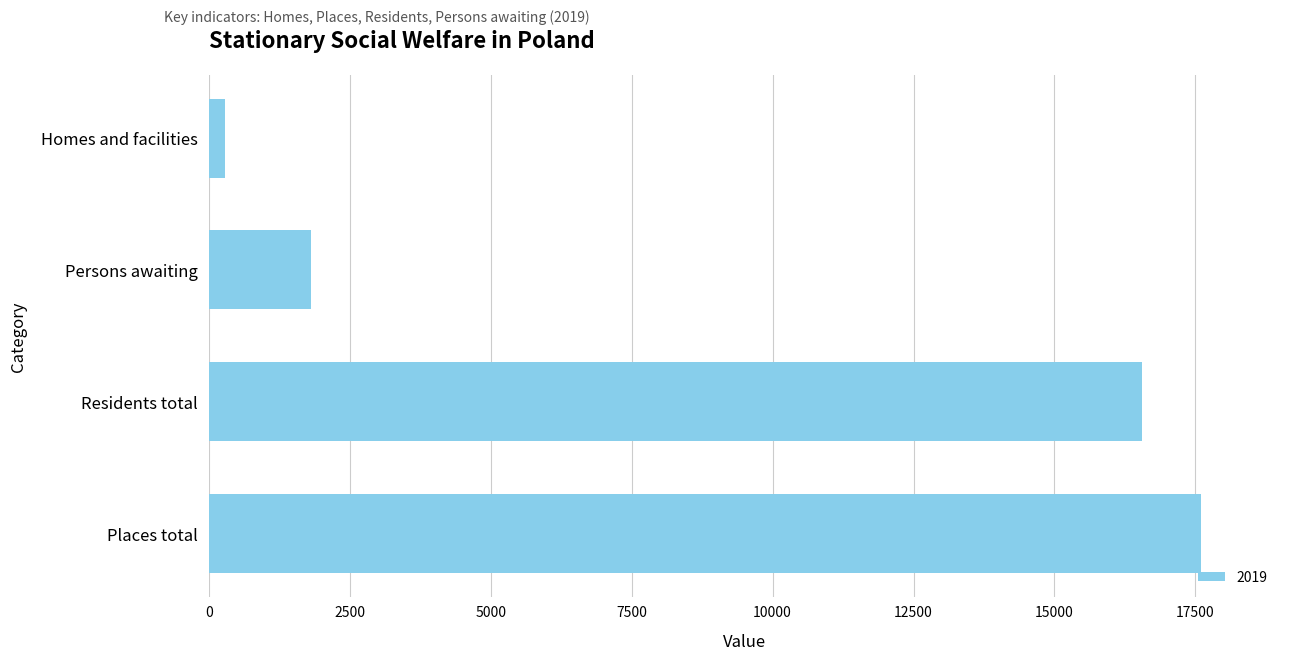

Rank the categories by value from lowest to highest.

Homes and facilities, Persons awaiting, Residents total, Places total